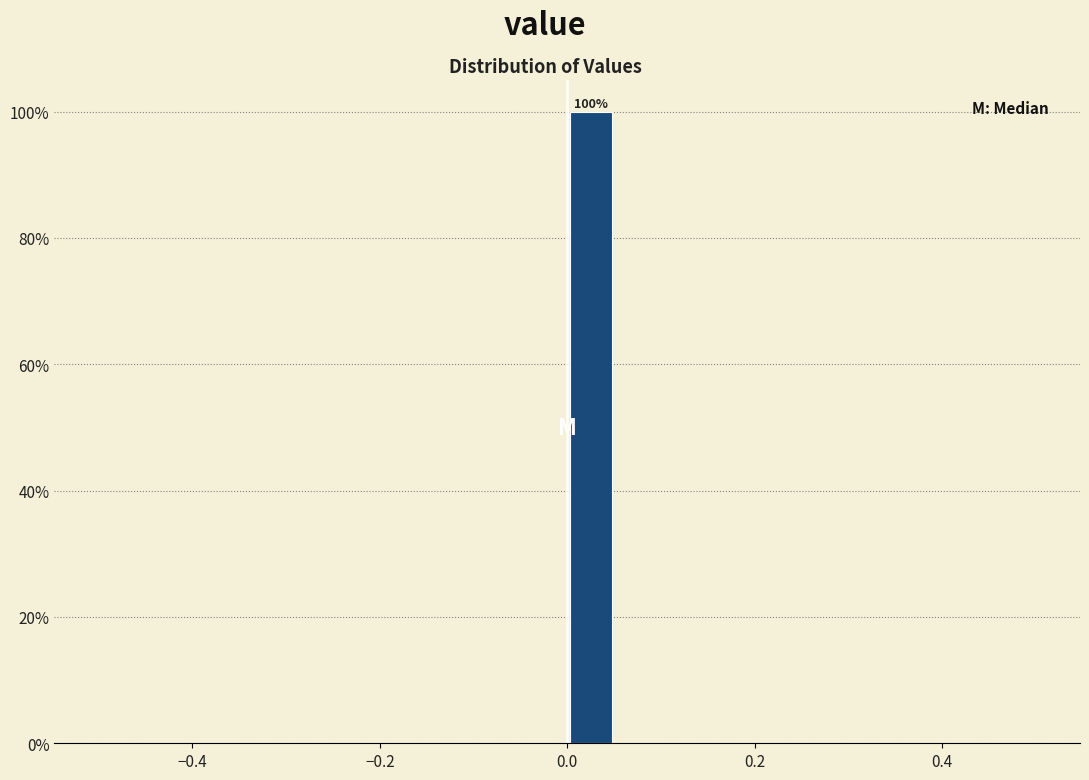

Read against the x-axis, roughly where is the centre of the tallest bar?

0.02